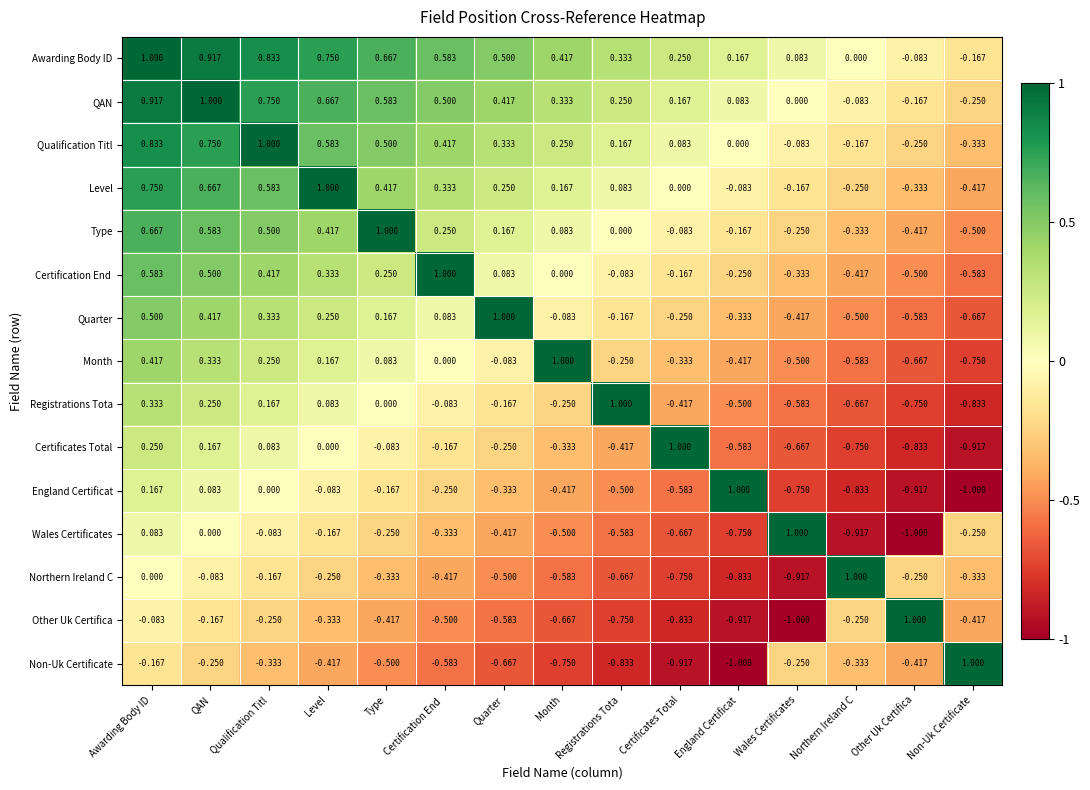

Is the value of Month at QAN greater than the value of Qualification Titl at Qualification Titl?

No